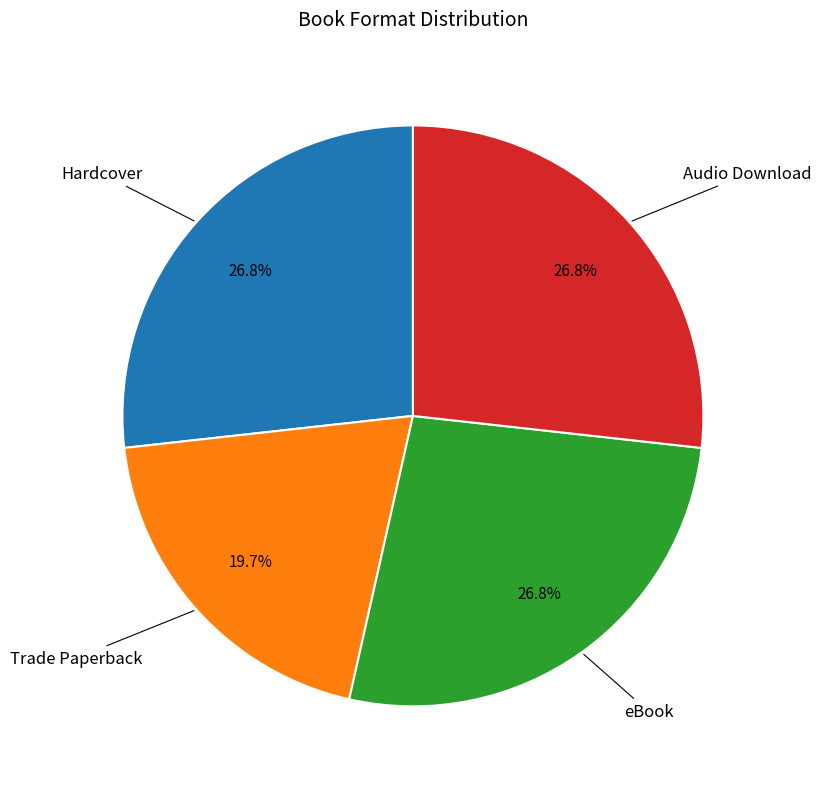

Is there a majority slice in this chart?

No